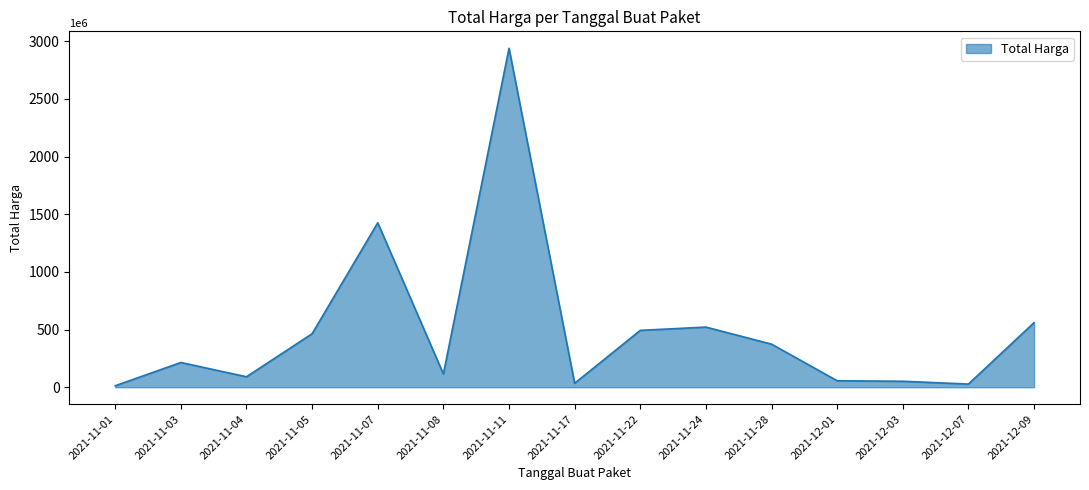

Approximately how many times larger is the value at 2021-11-05 compared to 2021-11-22?

0.9